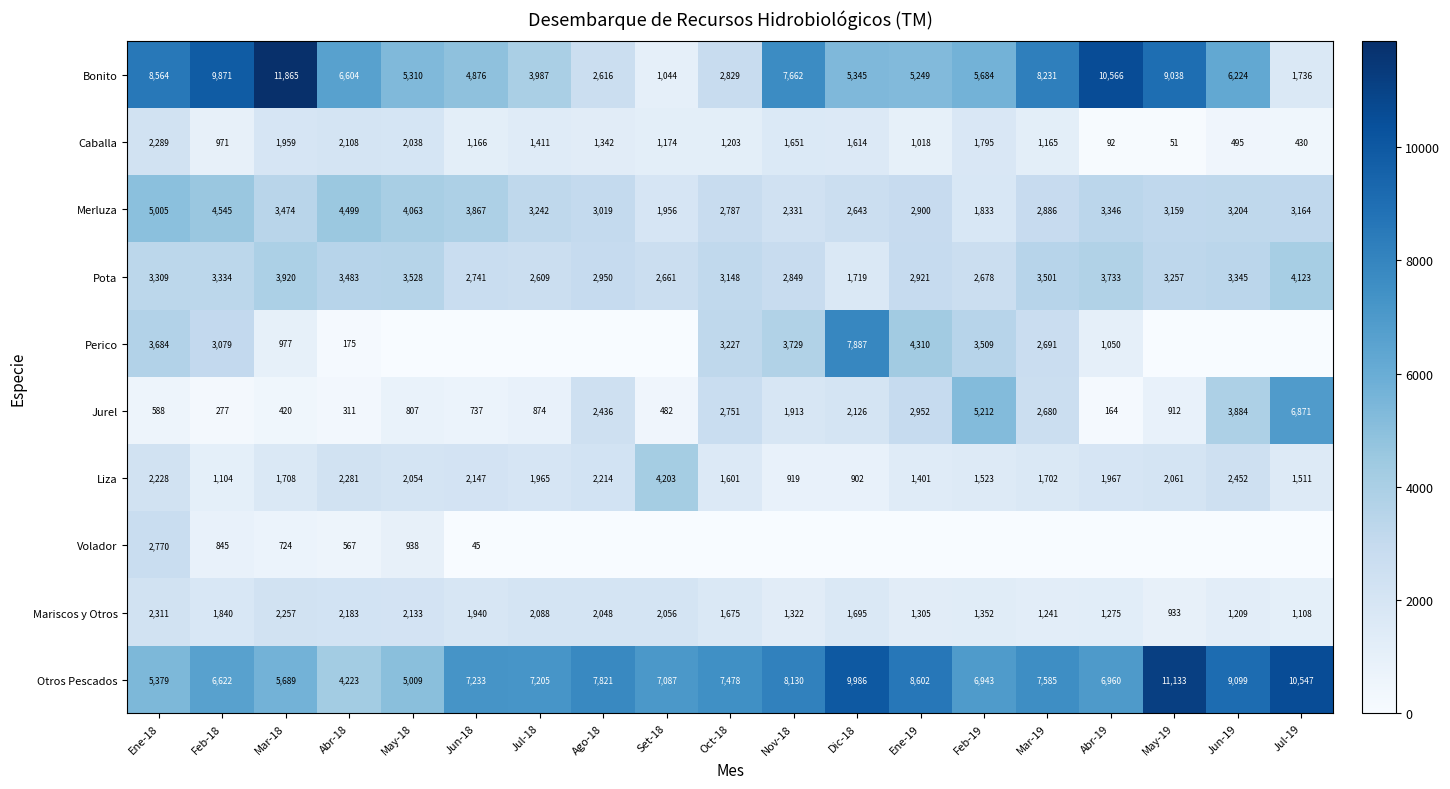

How many series are shown in this chart?

10